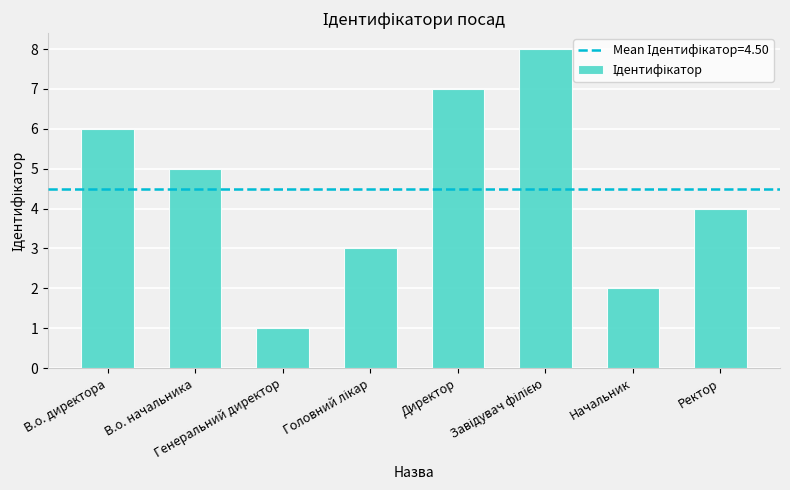

What is the maximum value shown in the chart?

8